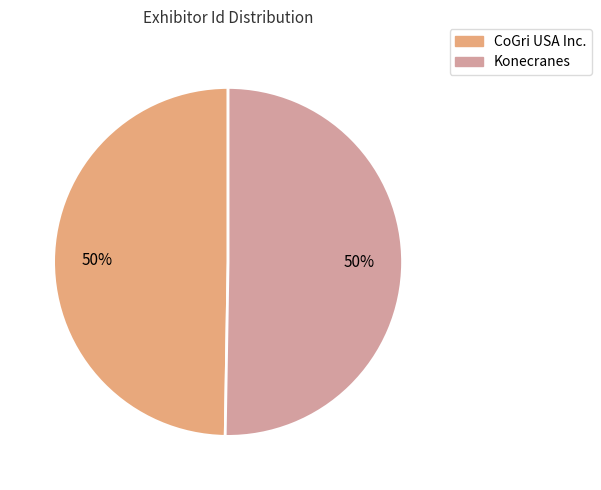

How many segments does this pie chart have?

2